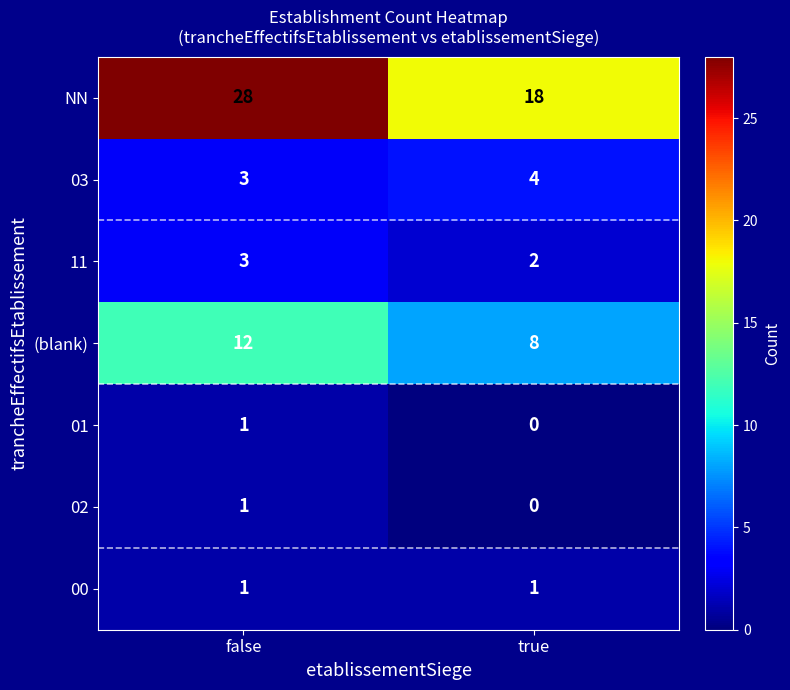

What is the greatest value displayed?

28